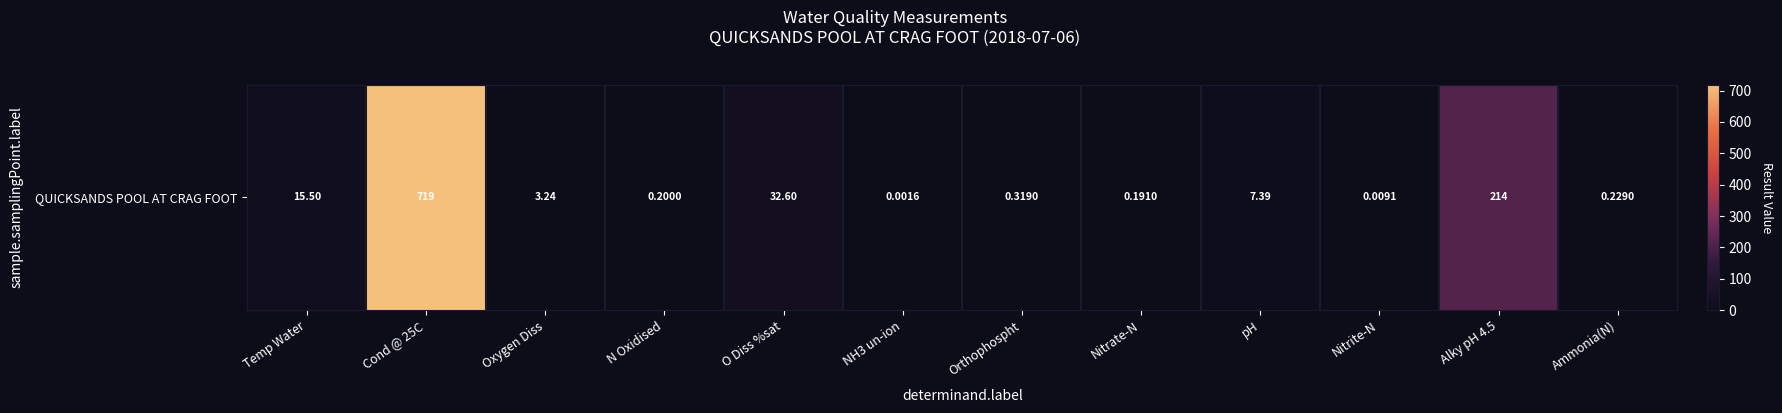

What is the difference between the values at Nitrite-N and Nitrate-N?

0.2